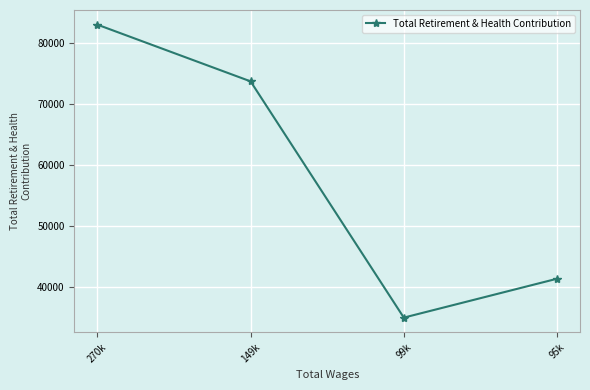

Which has a higher value, 270k or 95k?

270k